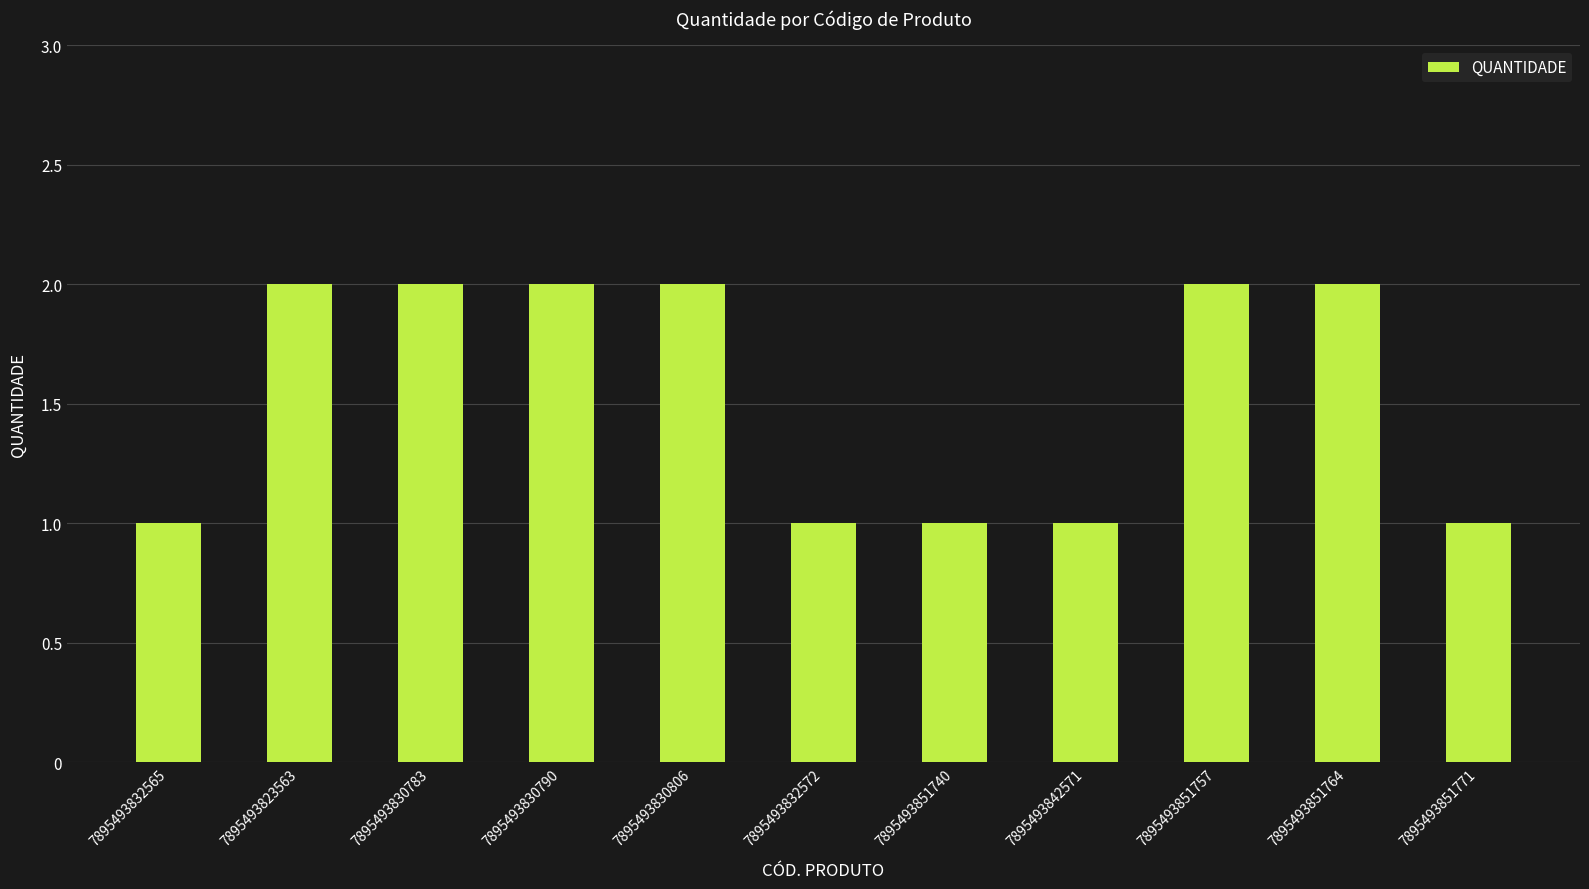

The chart shows a value of 2 at 7895493851764. True or false?

True